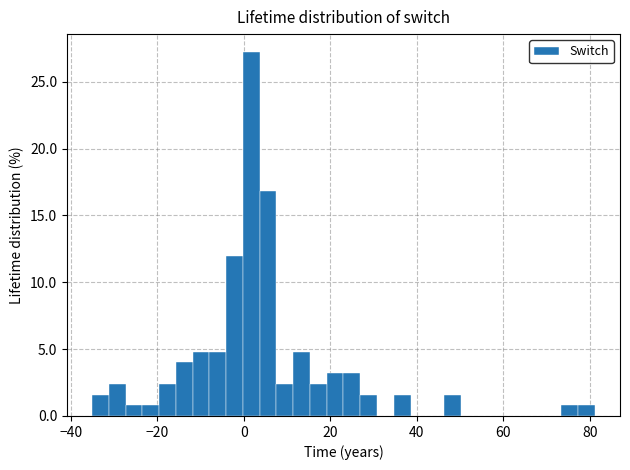

Around what value on the x-axis is the tallest bar? Give the approximate position of its centre, as read against the axis.

2